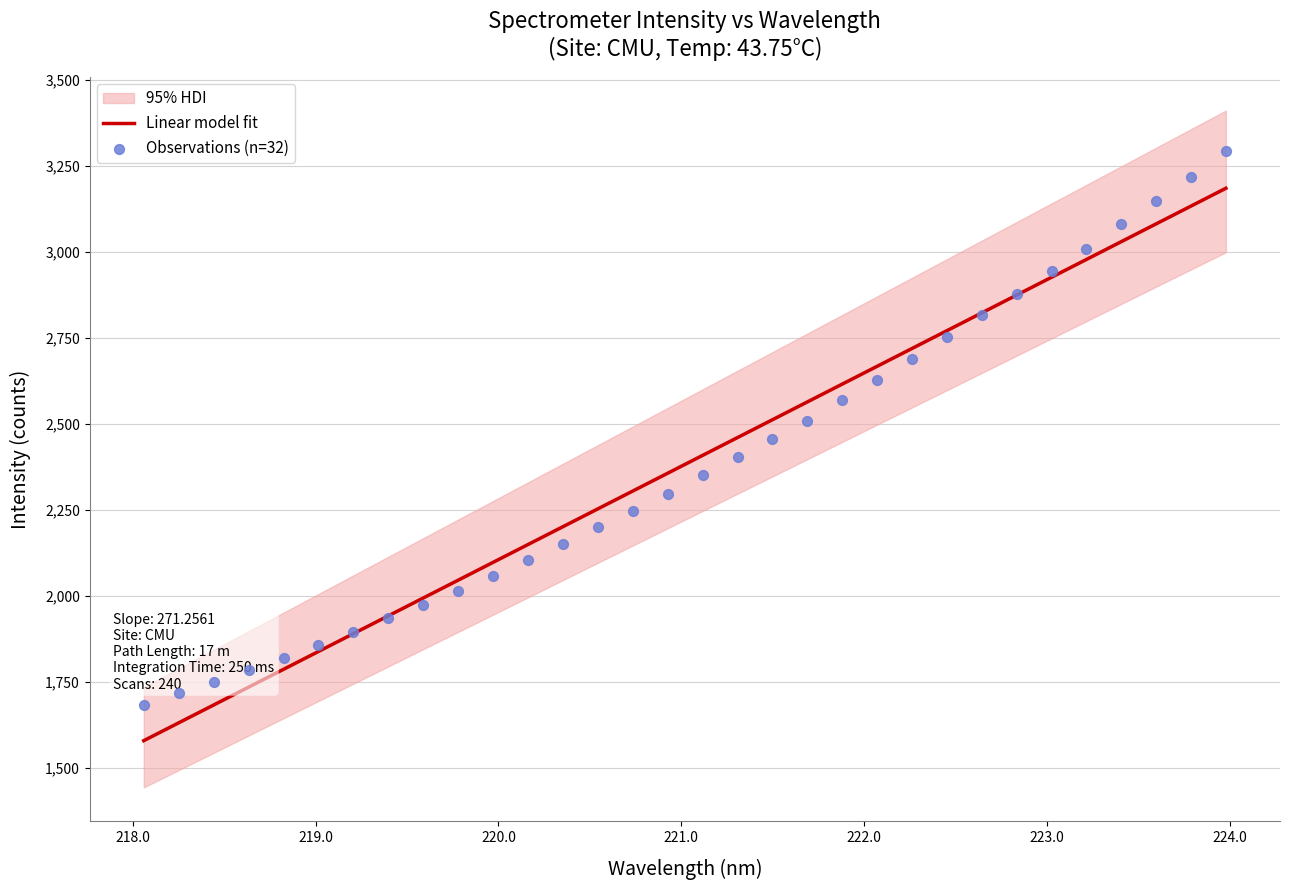

What is the lowest value of the Linear model fit series?

1578.4